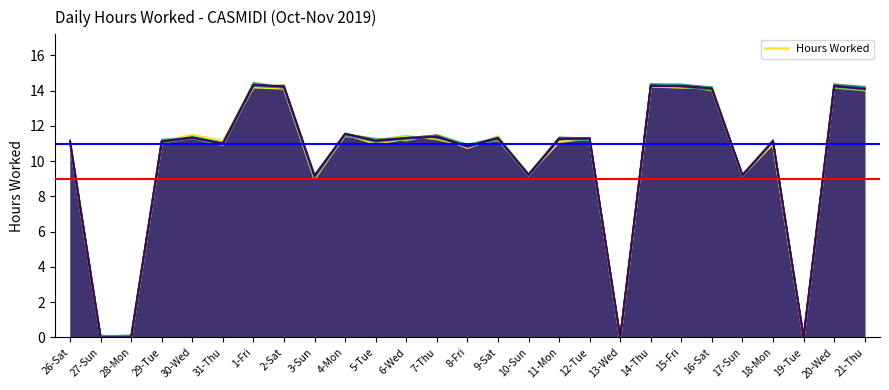

List the labels in order of value, largest first.

20-Wed, 14-Thu, 16-Sat, 1-Fri, 15-Fri, 2-Sat, 21-Thu, 4-Mon, 30-Wed, 7-Thu, 9-Sat, 12-Tue, 6-Wed, 31-Thu, 29-Tue, 26-Sat, 11-Mon, 18-Mon, 5-Tue, 8-Fri, 10-Sun, 17-Sun, 3-Sun, 27-Sun, 19-Tue, 28-Mon, 13-Wed